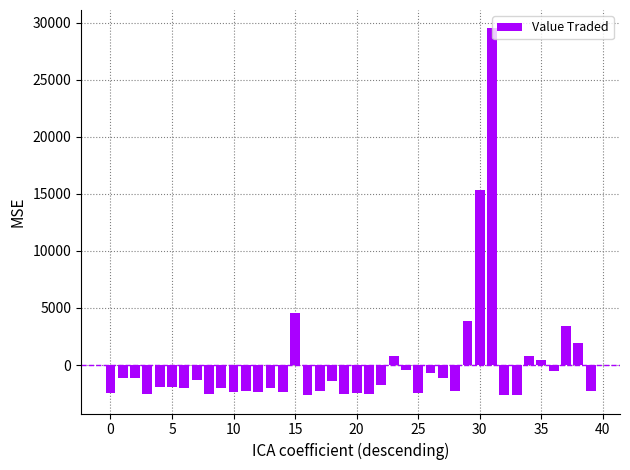

Does the chart contain any negative values?

Yes